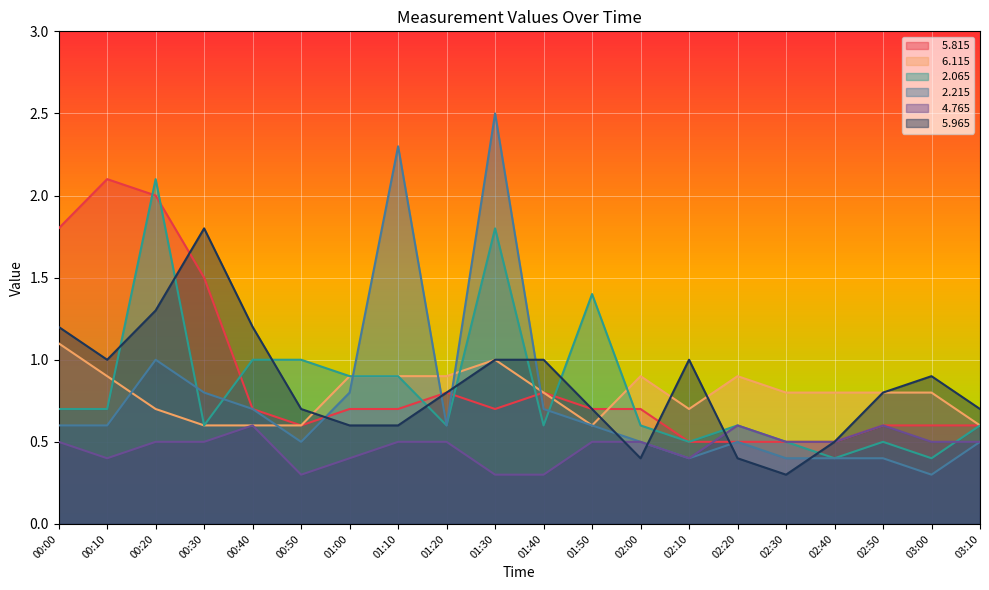

Does the chart display data point markers on the line(s)?

No